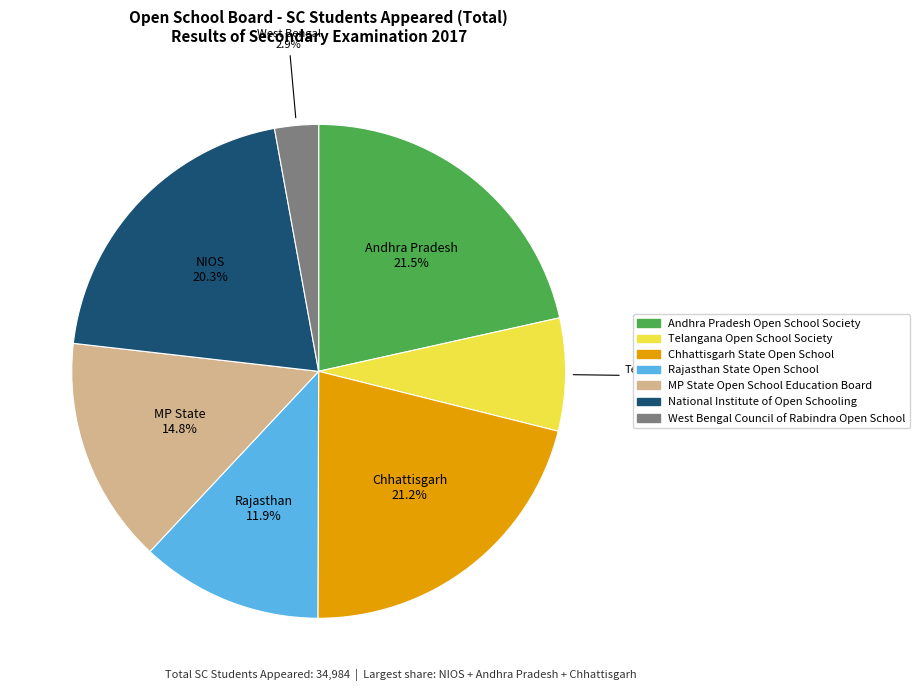

Which slice is the smallest?

West Bengal